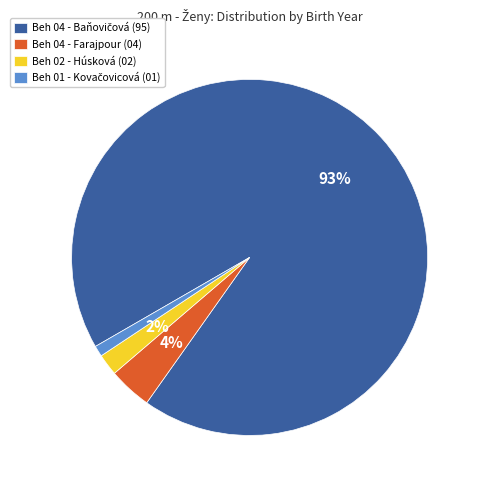

Is the sum of Beh 02 - Húsková (02) and Beh 04 - Farajpour (04) greater than half?

No